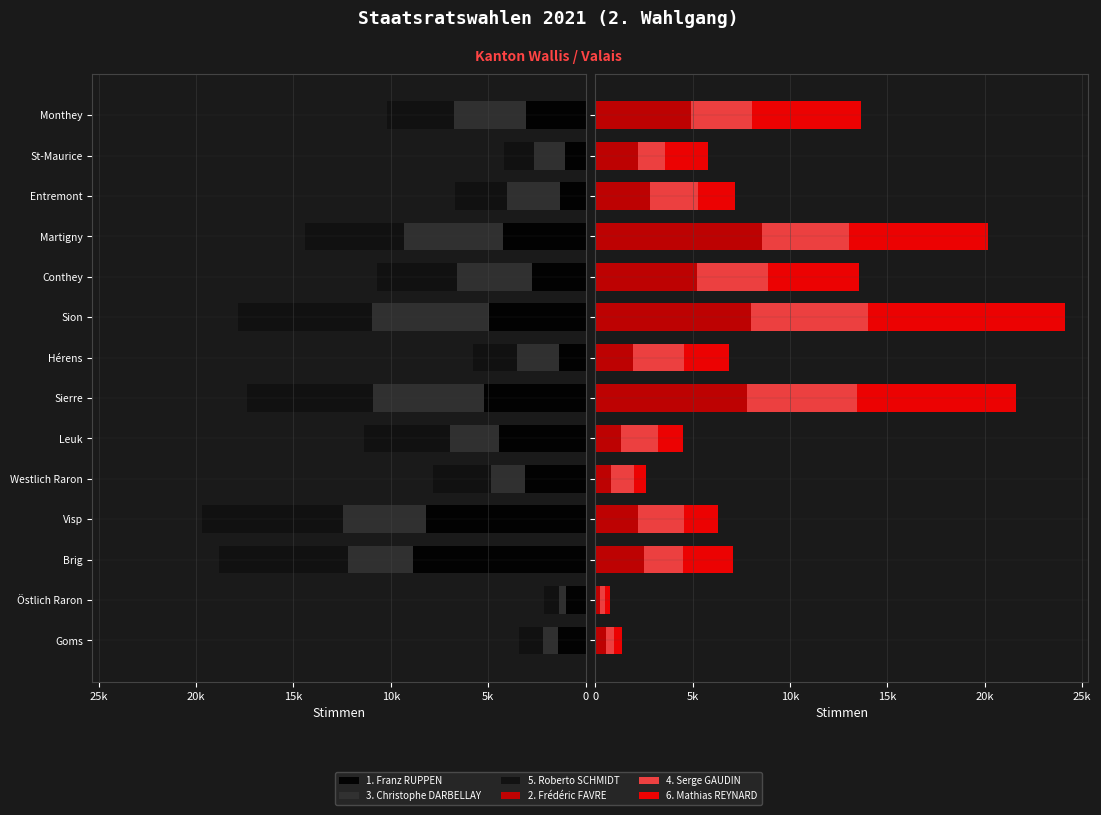

What is the sum of all 1. Franz RUPPEN values?

50982